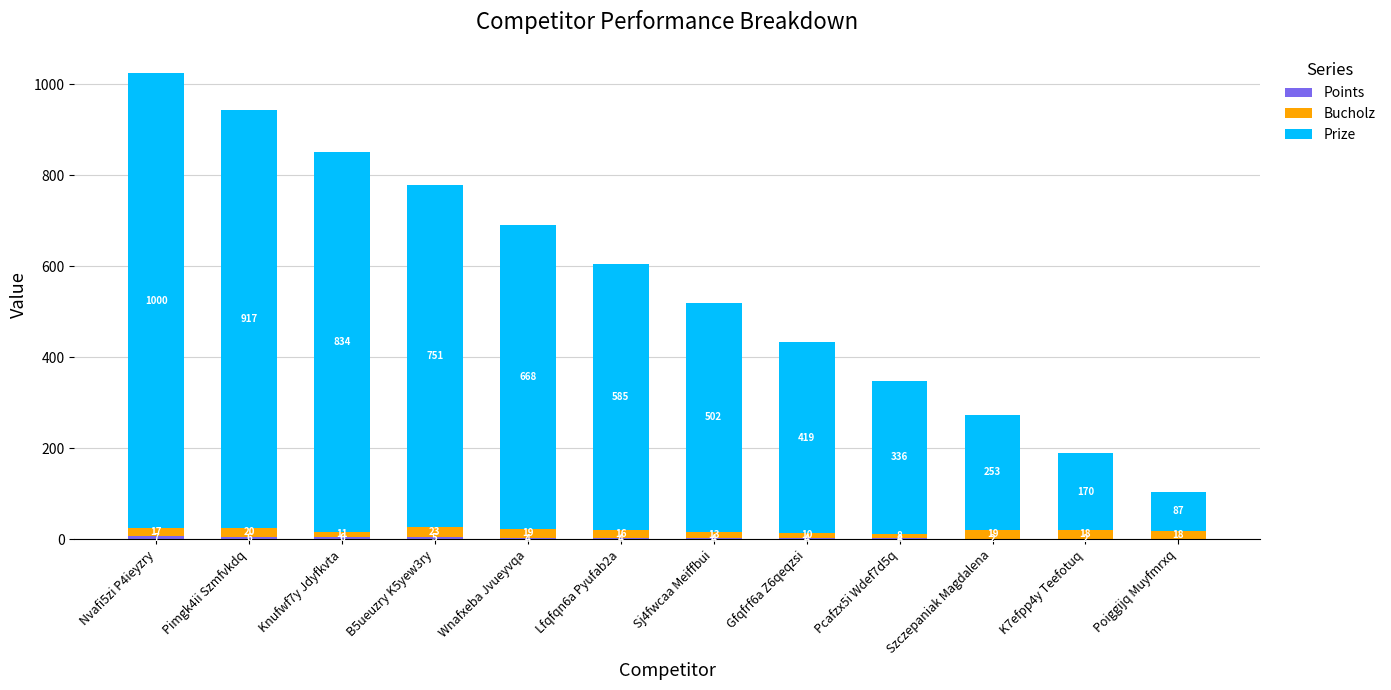

What is the total value across all series at Gfqfrf6a Z6qeqzsi?

433